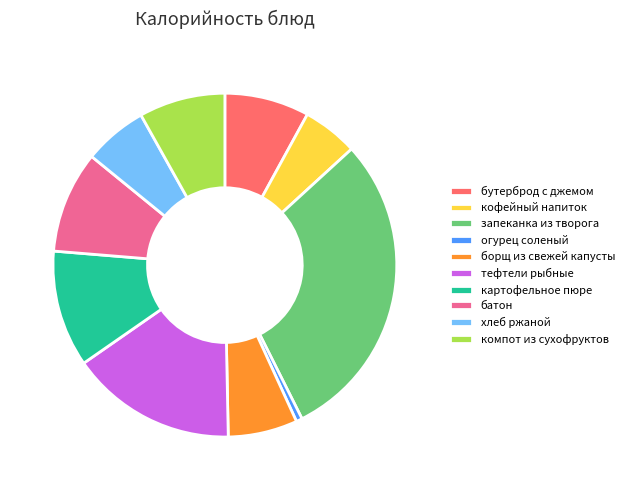

Does any single category account for the majority?

No